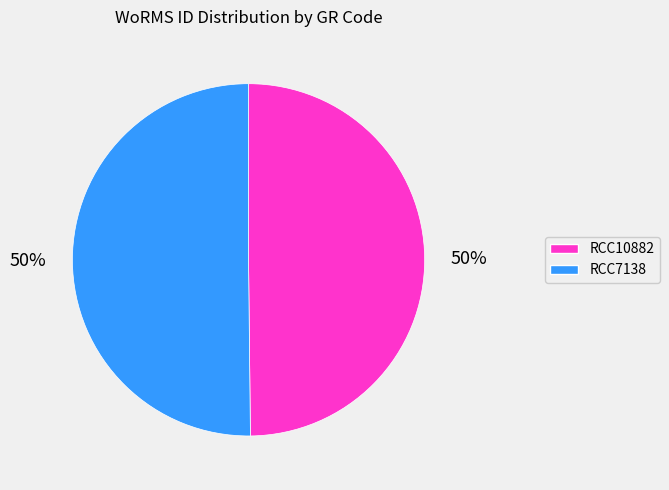

Combined, do RCC10882 and RCC7138 account for over 50%?

Yes